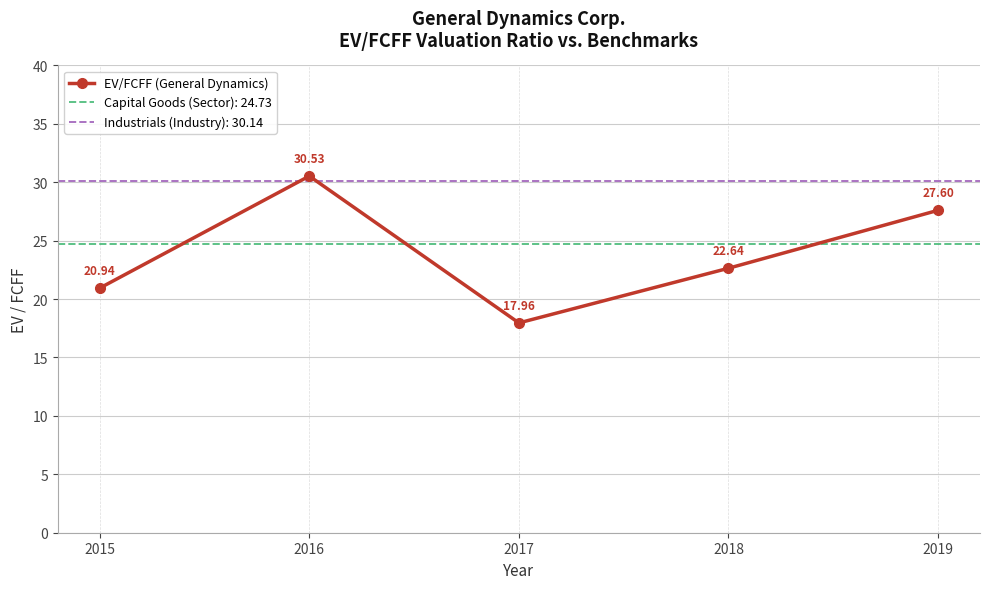

At which label is the value closest to 24?

2018